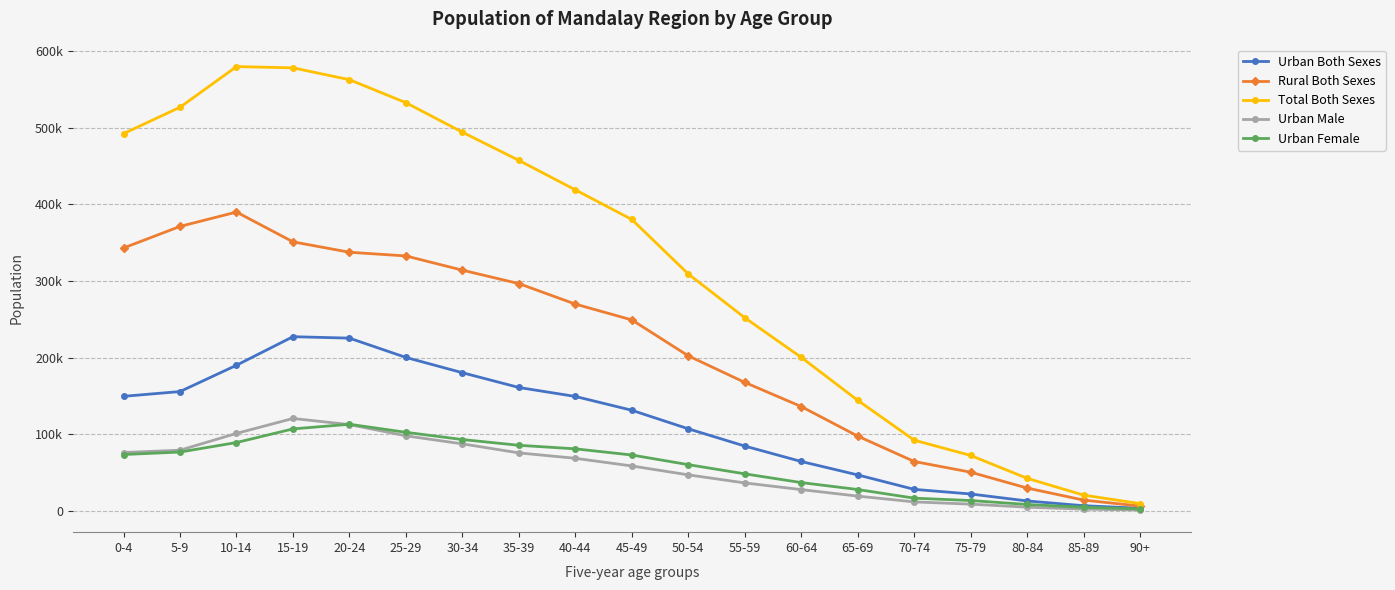

Is this an area chart (filled region under the line)?

No